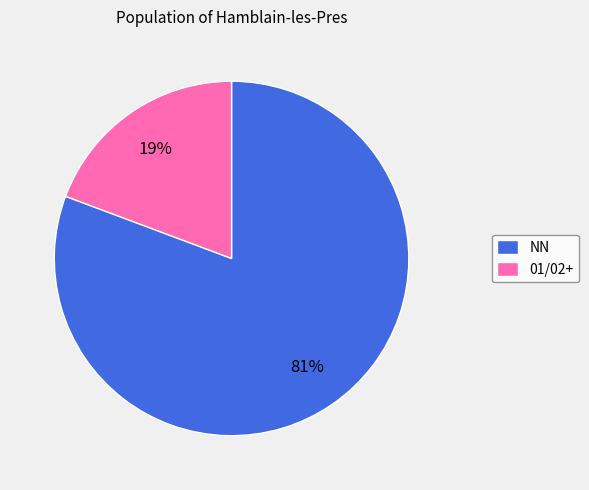

What percentage is the 01/02+ slice, to the nearest percent?

19%